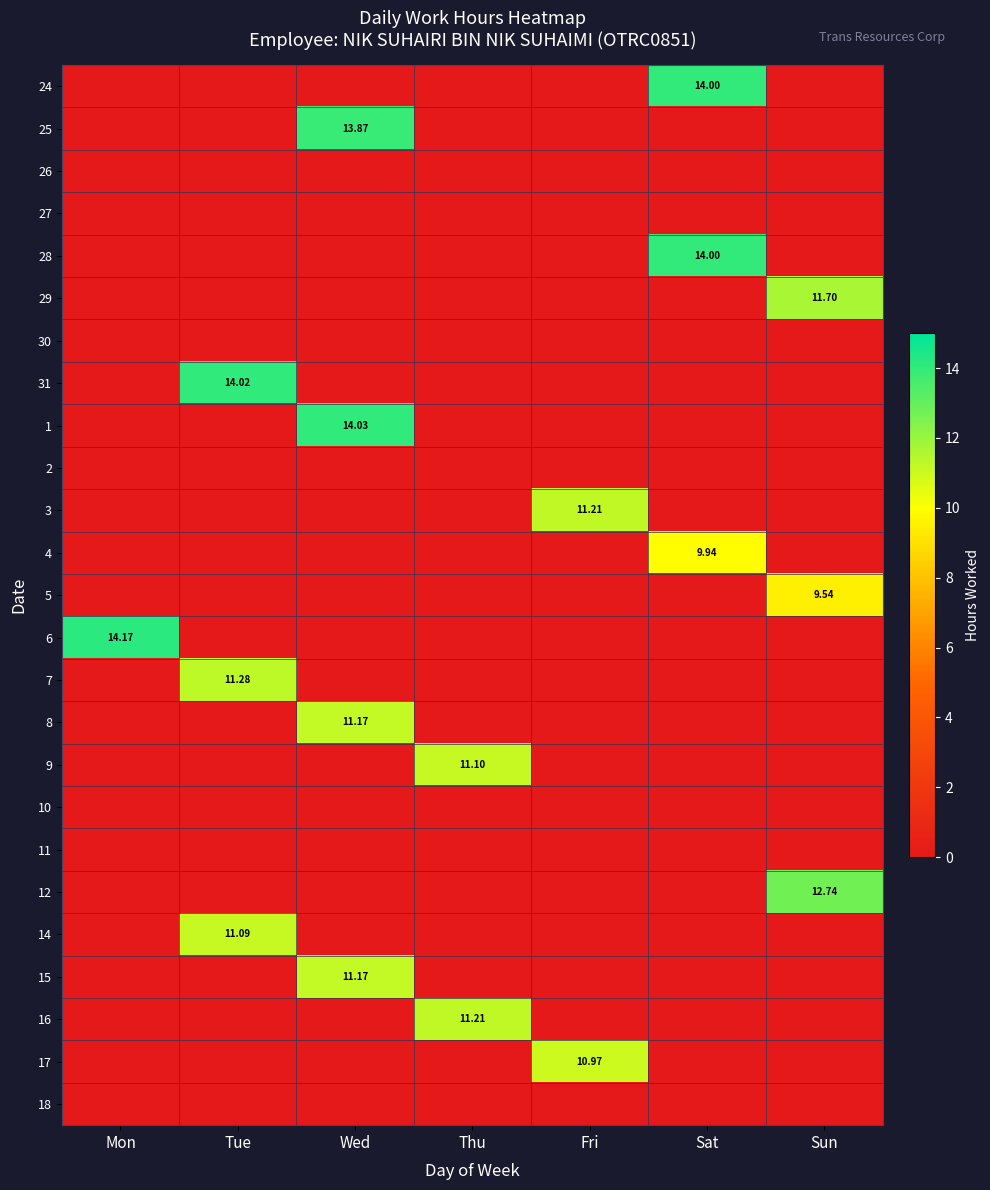

List the labels in order of 30 value, largest first.

Mon, Tue, Wed, Thu, Fri, Sat, Sun